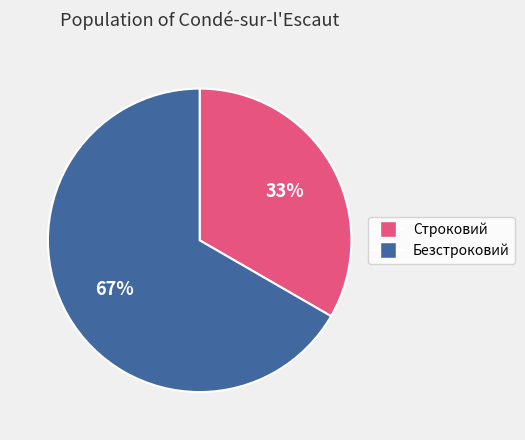

Combined, do Строковий and Безстроковий account for over 50%?

Yes